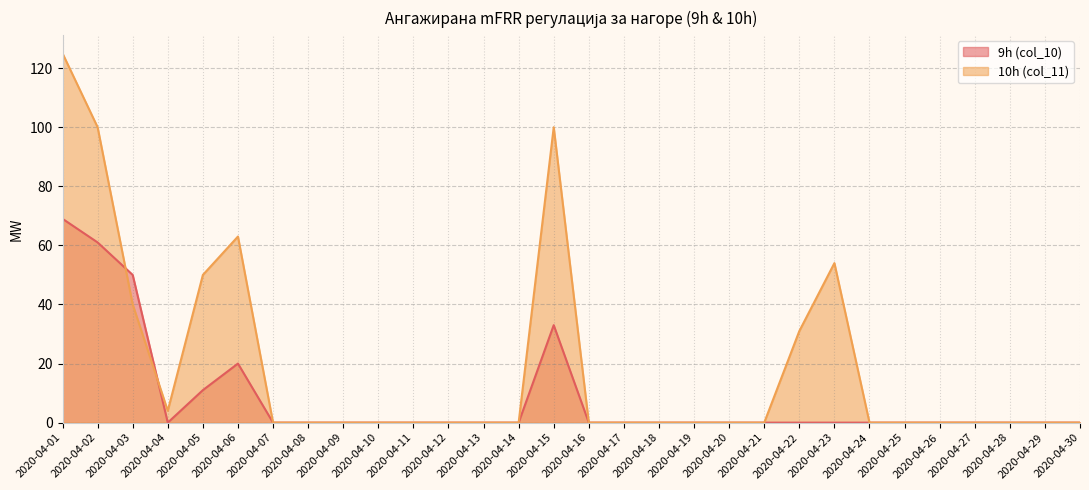

At which category does the chart reach its minimum across all series?

2020-04-04